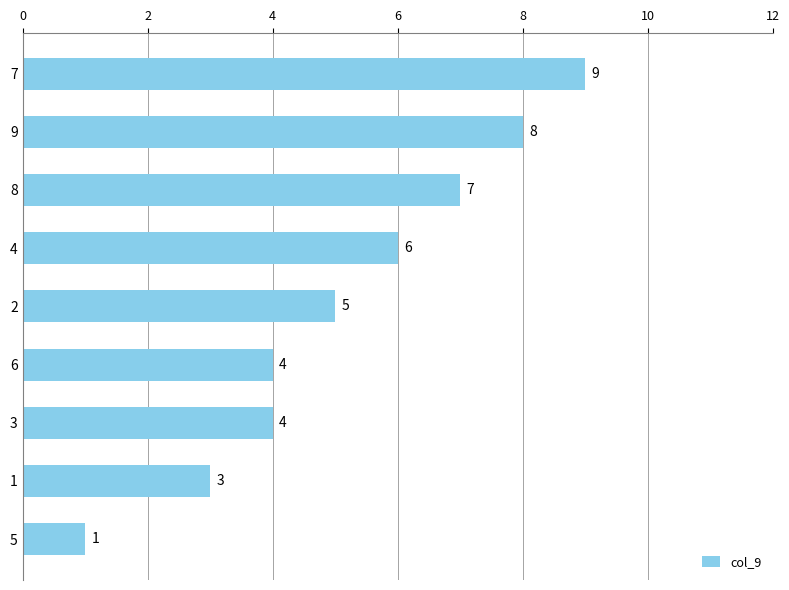

Reading top to bottom, transcribe all the data shown in this chart.

9	8	7	6	5	4	4	3	1